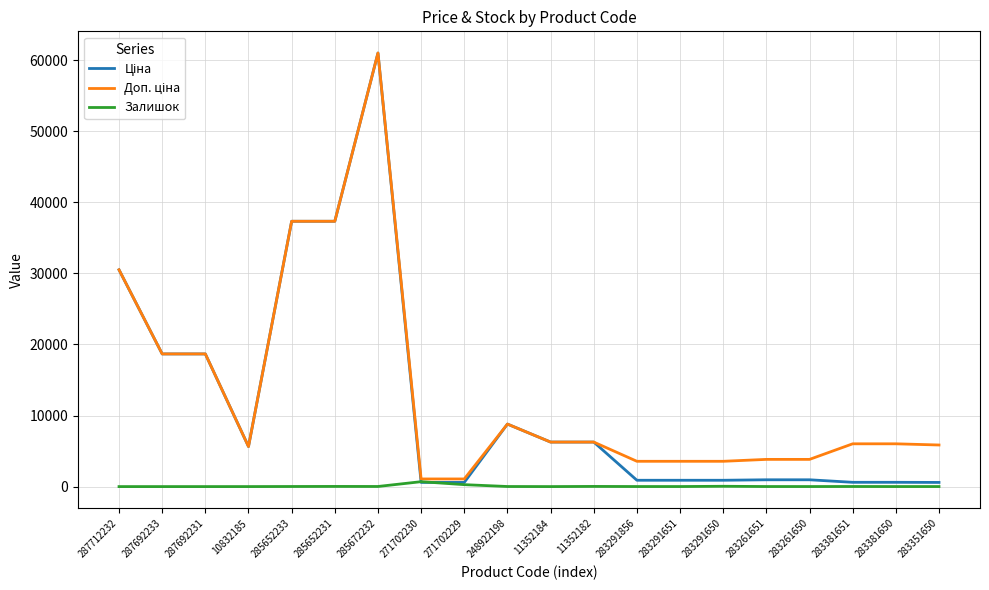

What is the greatest value displayed?

61024.7